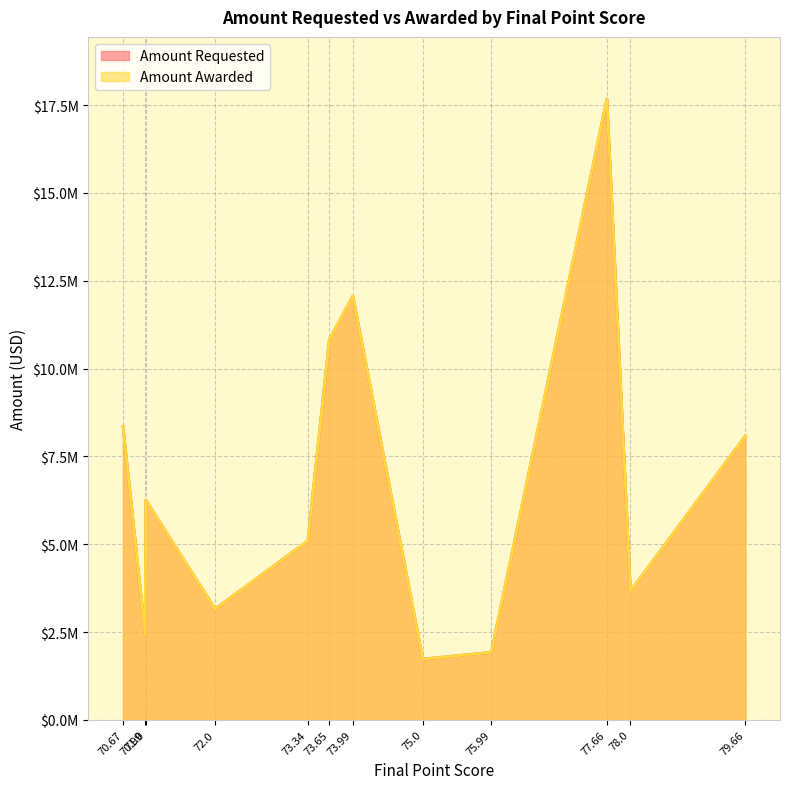

The Amount Requested series shows 2135861.1 at 71.0. True or false?

False